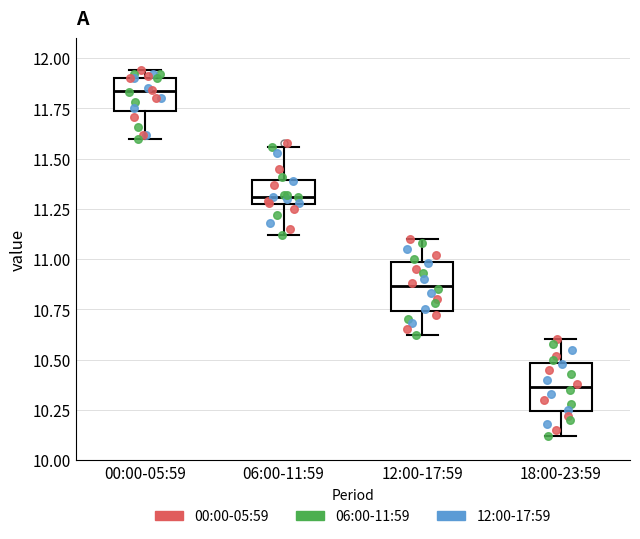

Which box's median line is the highest?

00:00-05:59